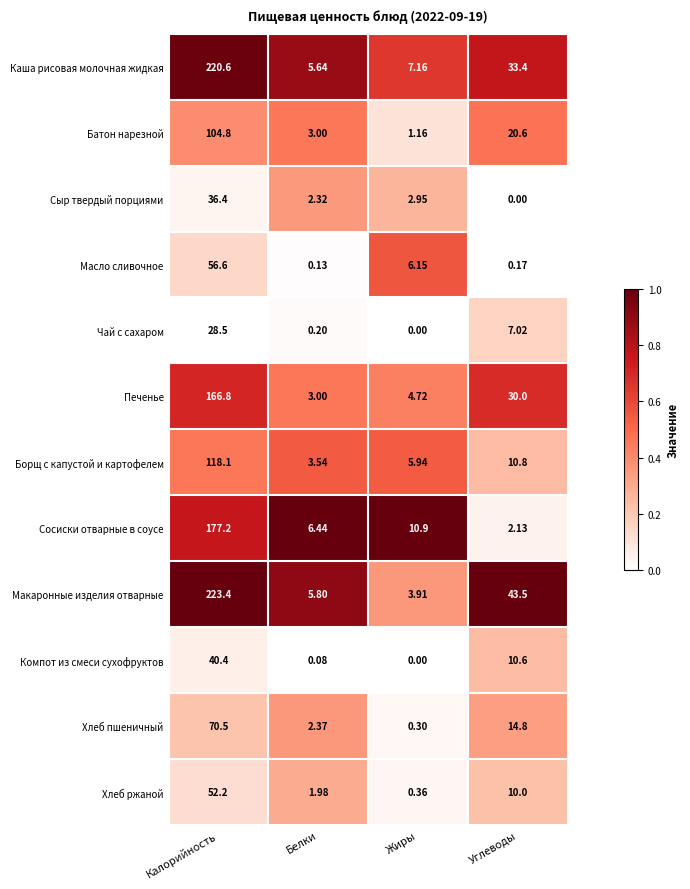

Which series has the largest total across all categories?

Макаронные изделия отварные